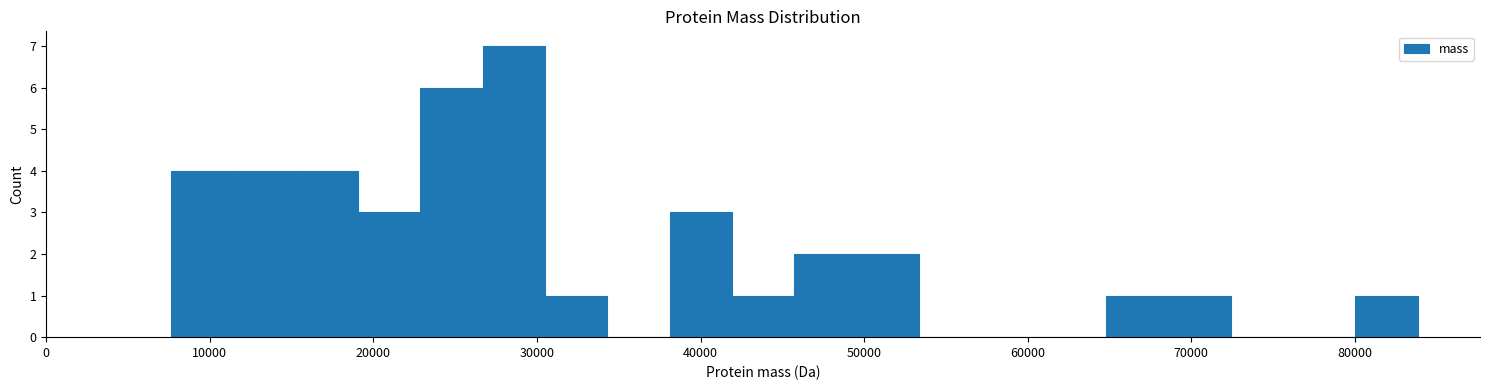

Read against the x-axis, roughly where is the centre of the tallest bar?

29000